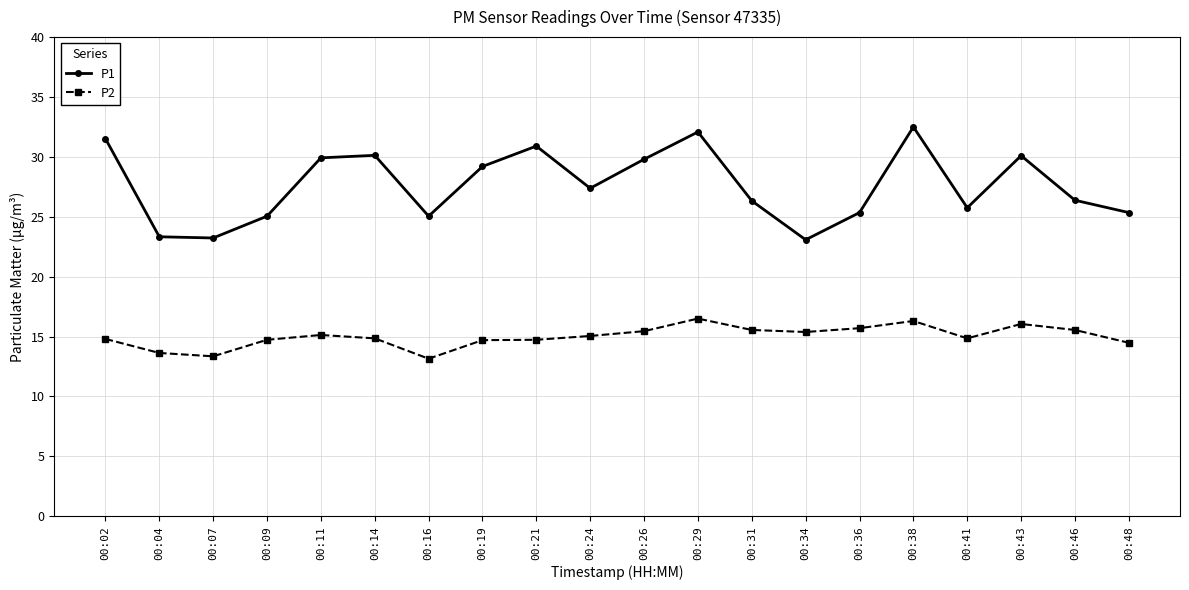

What is the difference between the highest and lowest values at 00:14?

15.3